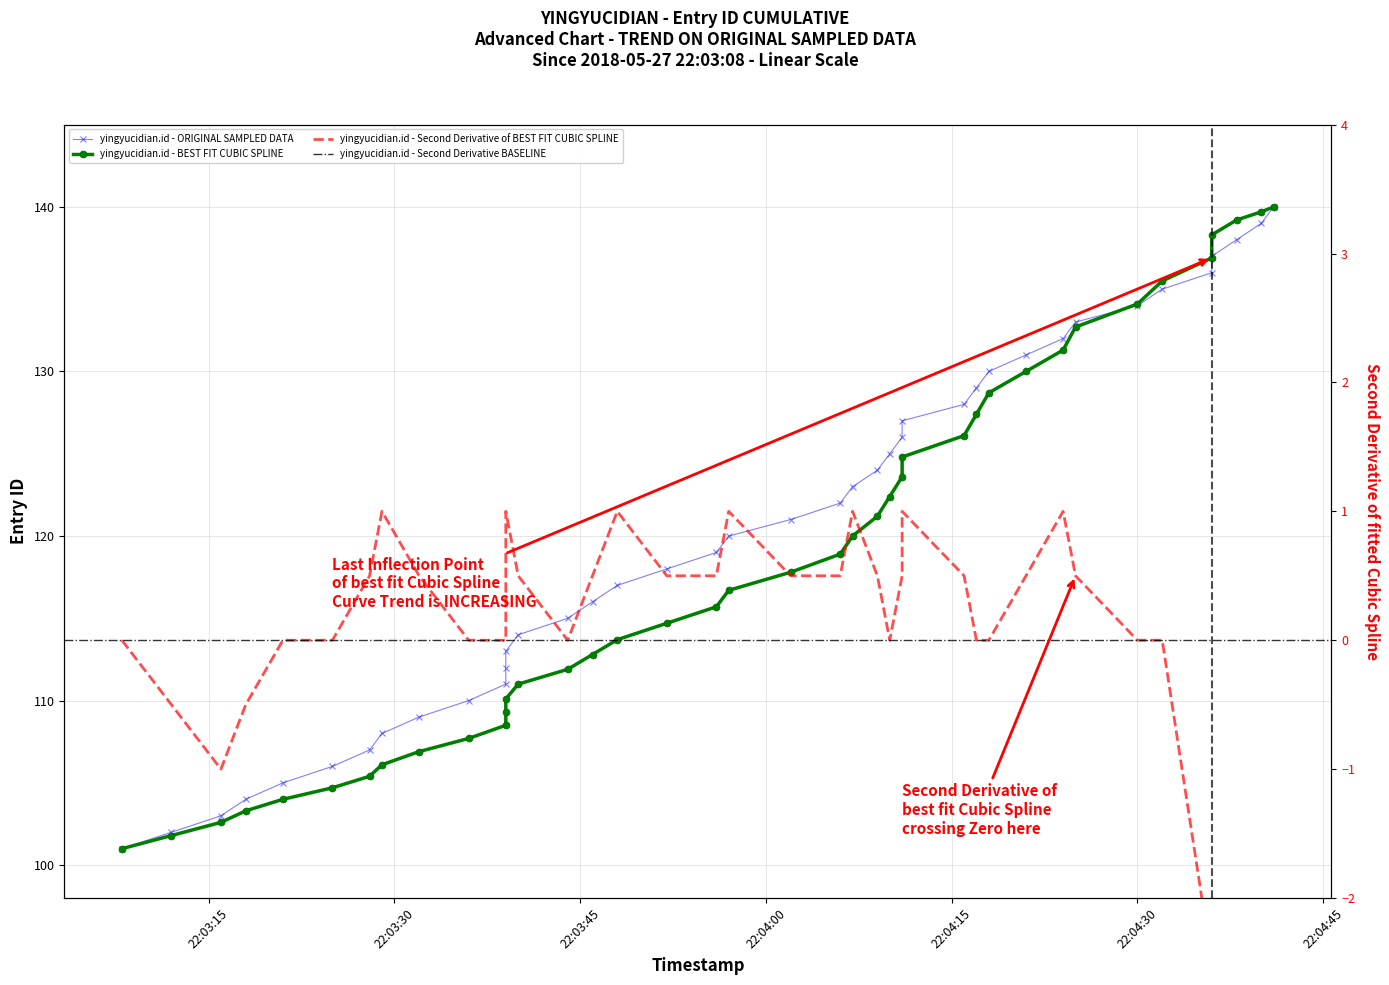

Is this an area chart (filled region under the line)?

No